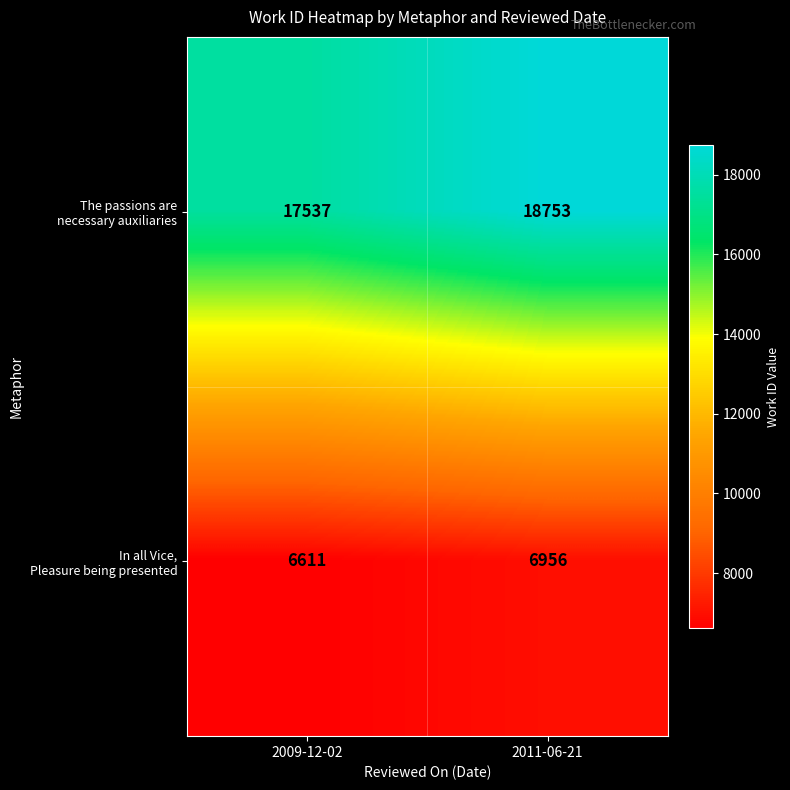

At which category does the chart reach its peak across all series?

2011-06-21